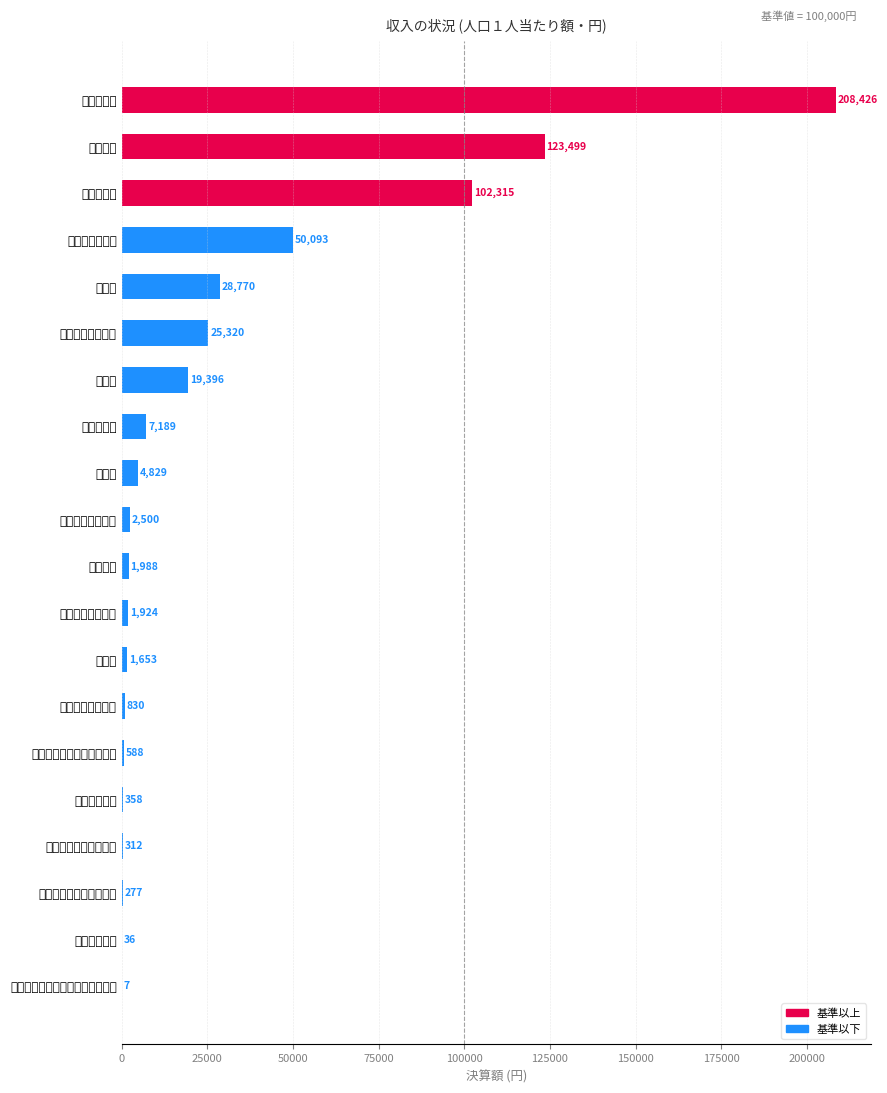

What is the average value?

29016